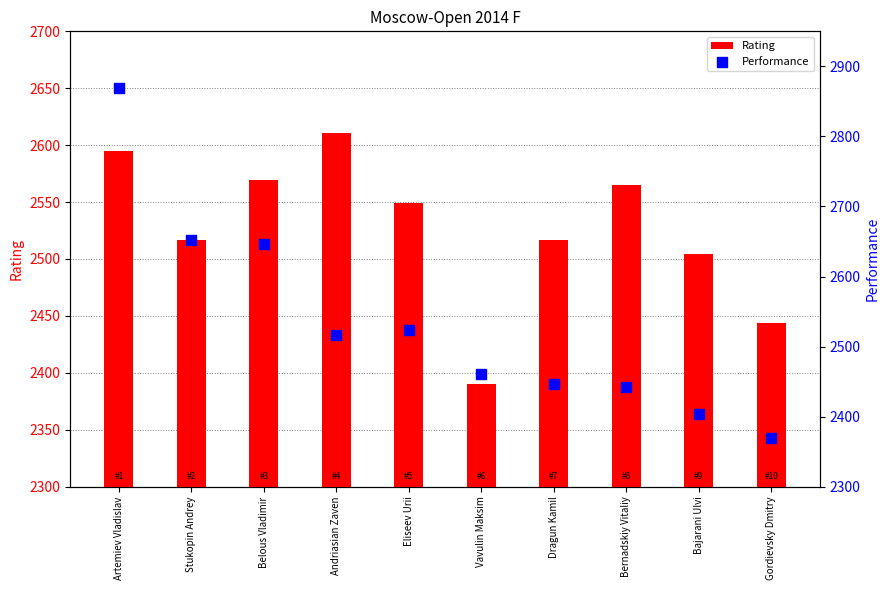

Which series has the largest total across all categories?

Performance